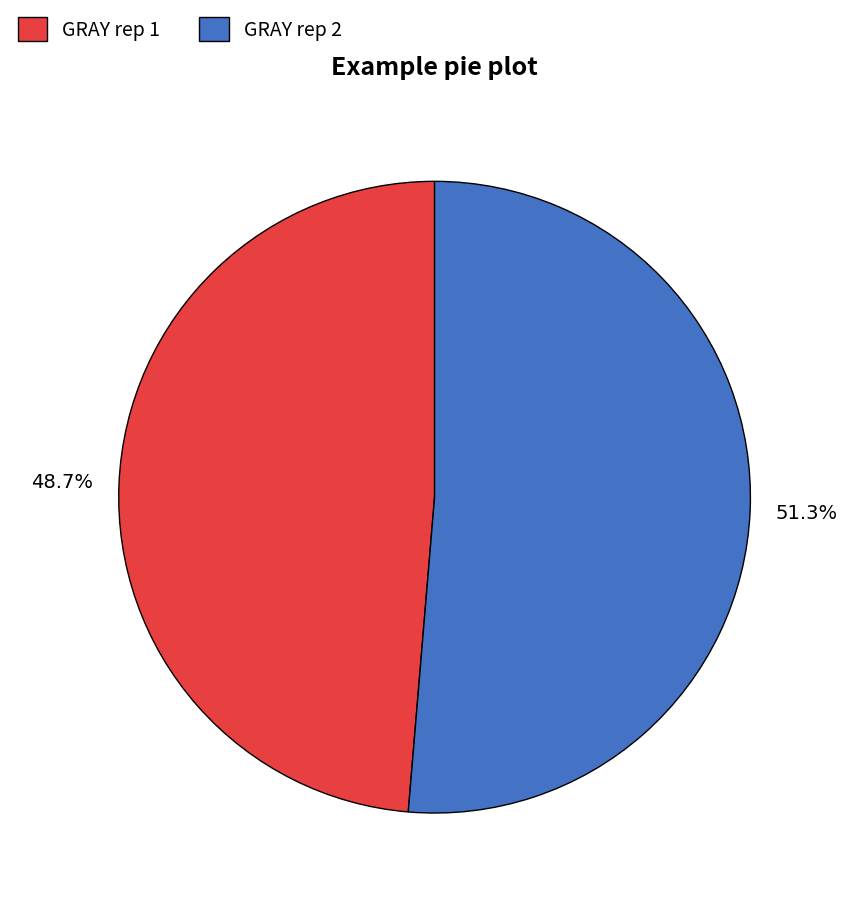

What is the majority slice?

GRAY rep 2